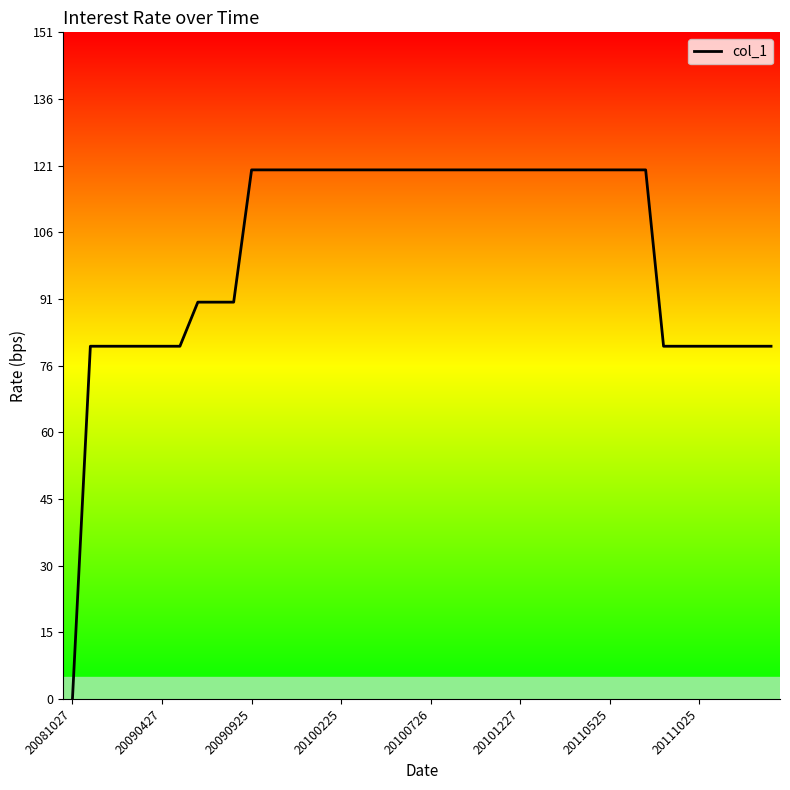

What is the difference between the maximum and minimum values?

120